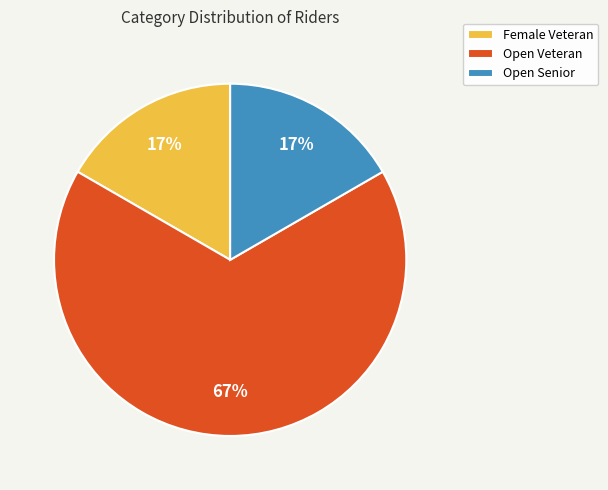

What is the ratio of the value at Female Veteran to the value at Open Senior?

1.0